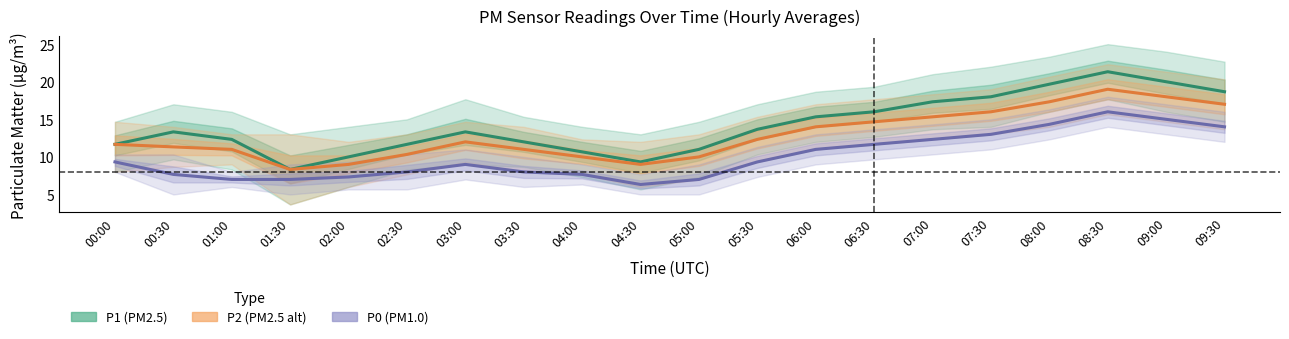

Reading left to right, transcribe all the data shown in this chart.

P1: 11.7	13.3	12.3	8.3	10.0	11.7	13.3	12.0	10.7	9.3	11.0	13.7	15.3	16.0	17.3	18.0	19.7	21.3	20.0	18.7
P2: 11.7	11.3	11.0	8.3	9.0	10.3	12.0	11.0	10.0	9.0	10.0	12.3	14.0	14.7	15.3	16.0	17.3	19.0	18.0	17.0
P0: 9.3	7.7	7.0	7.0	7.3	8.0	9.0	8.0	7.7	6.3	7.0	9.3	11.0	11.7	12.3	13.0	14.3	16.0	15.0	14.0